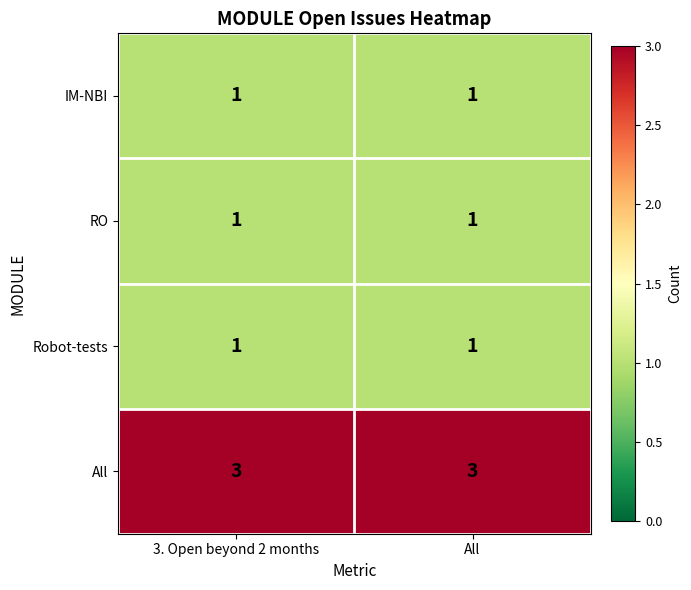

What is the total value across all series at 3. Open beyond 2 months?

6